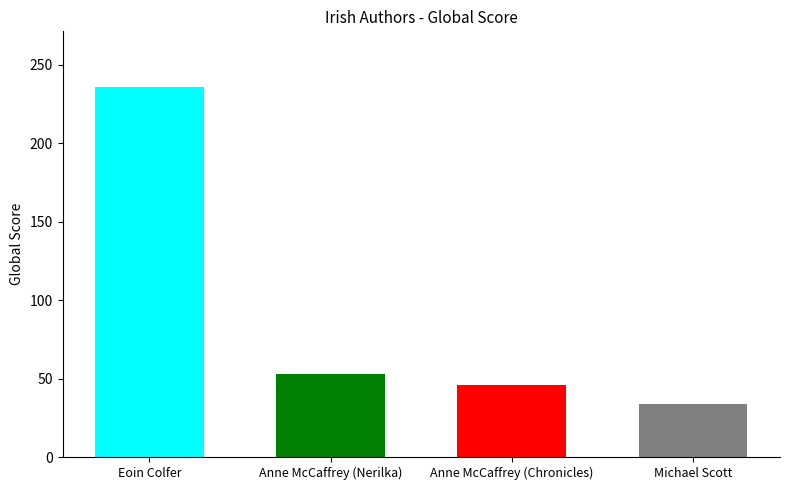

How many distinct data groups are displayed?

1